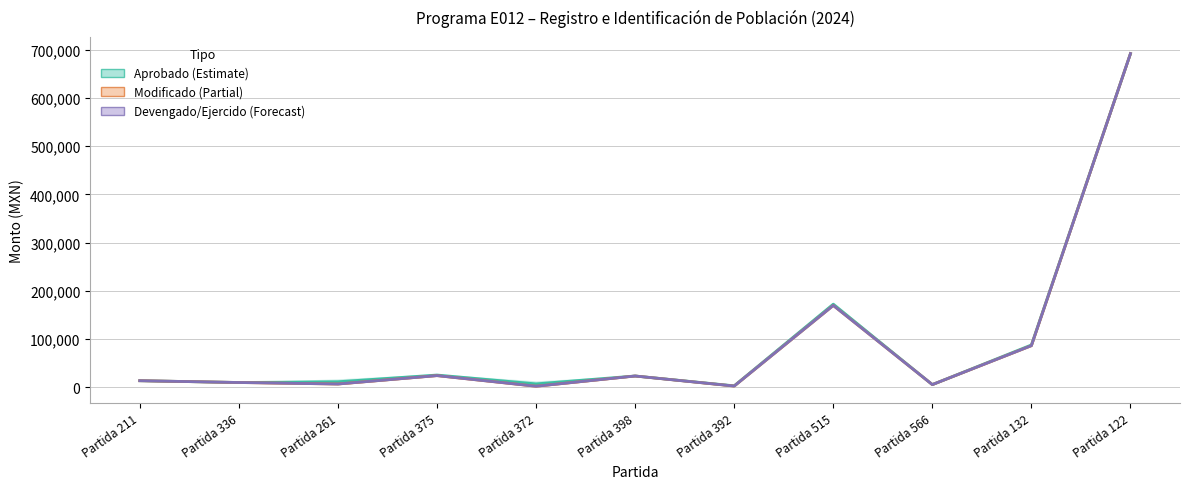

Is the value of Devengado / Ejercido at Partida 375 greater than the value of Aprobado at Partida 392?

Yes